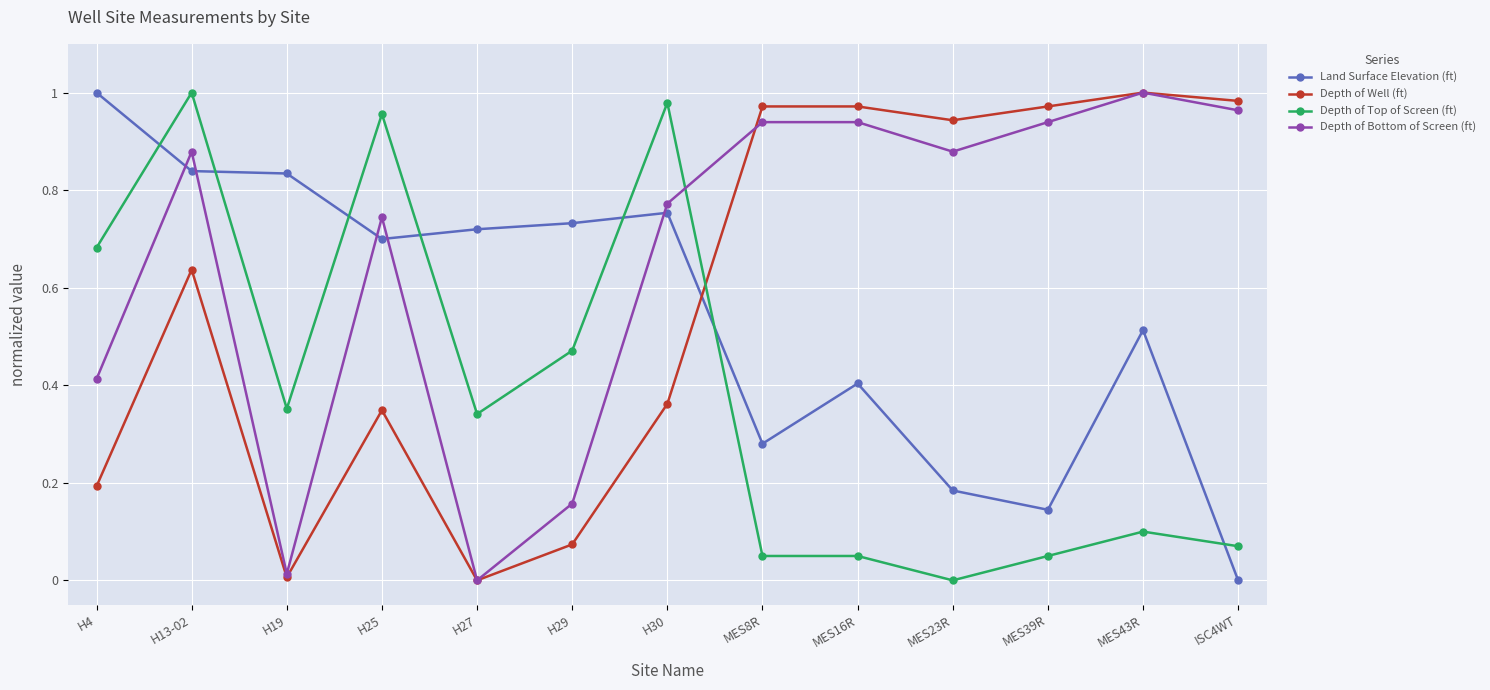

What is the label of the 12th point from the right?

H13-02